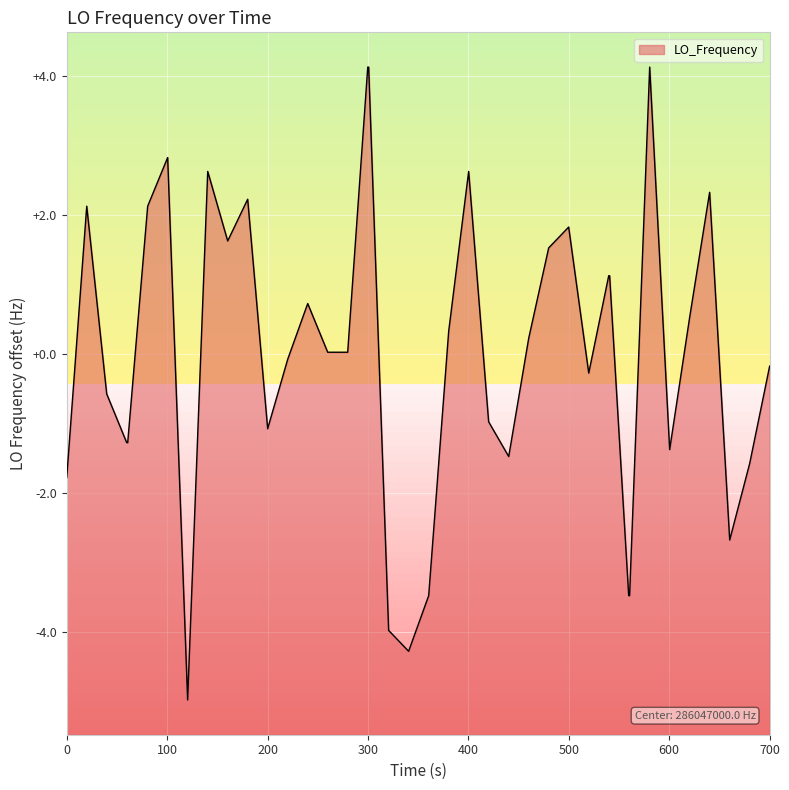

What is the smallest value displayed?

-5.0